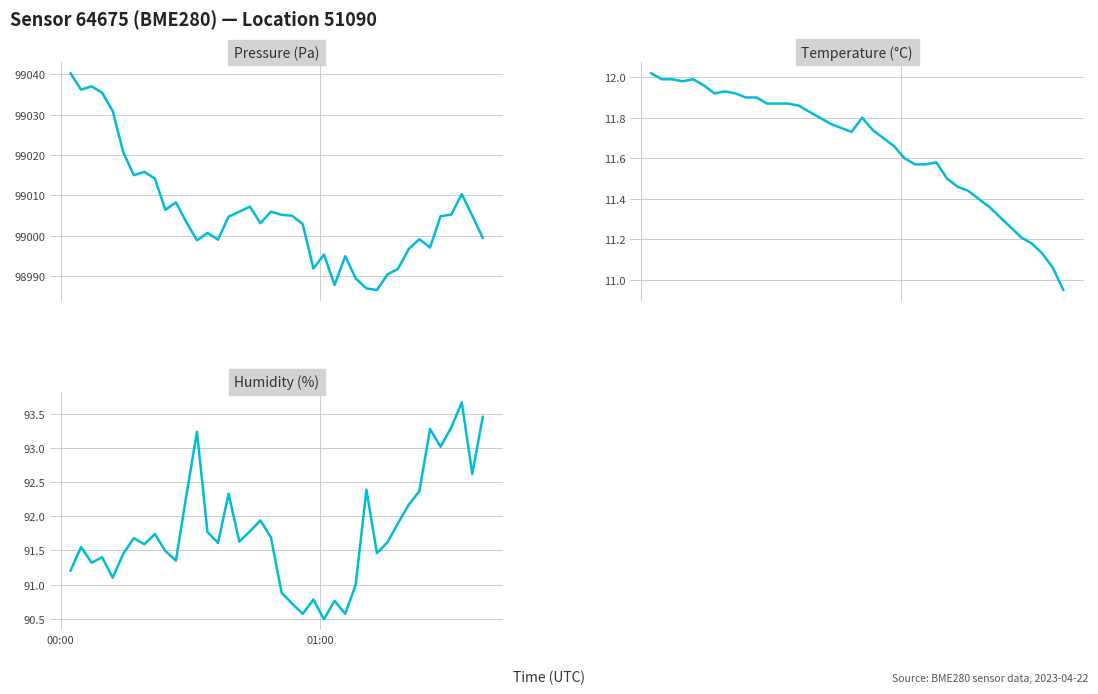

True or false: temperature and pressure cross at least once.

False